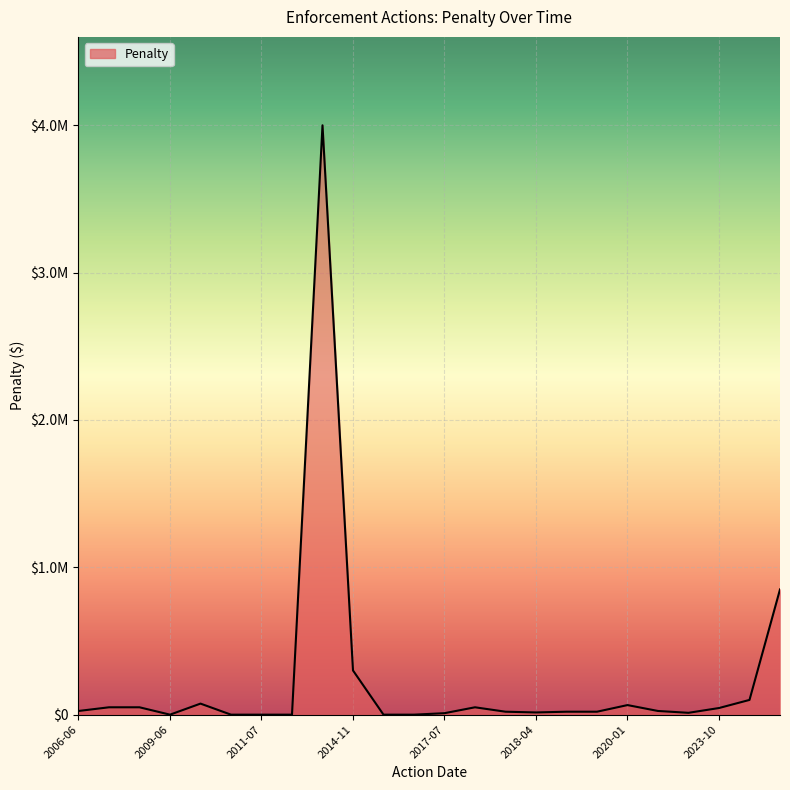

Does the chart have visible grid lines?

Yes